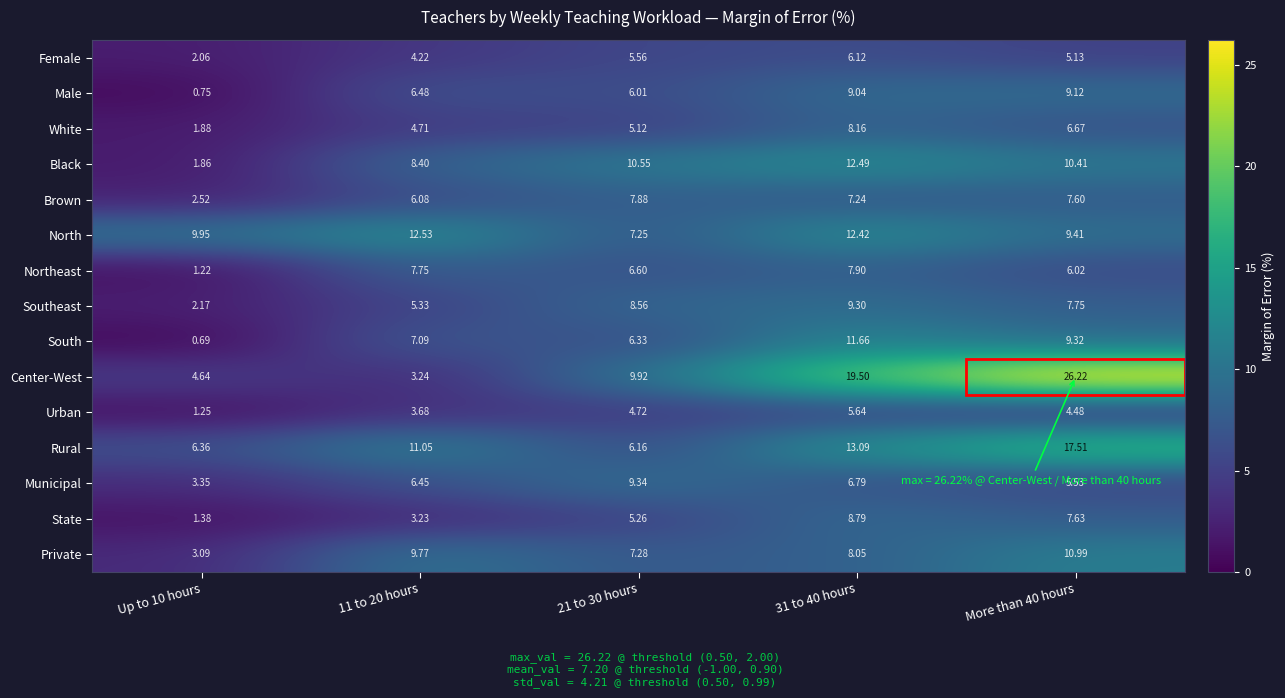

At which category is the sum across all series the highest?

31 to 40 hours